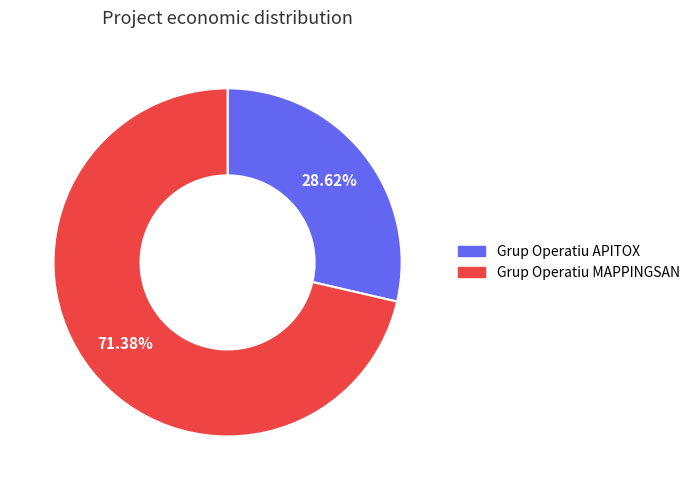

To the nearest percent, what is the combined percentage of Grup Operatiu MAPPINGSAN and Grup Operatiu APITOX?

100%